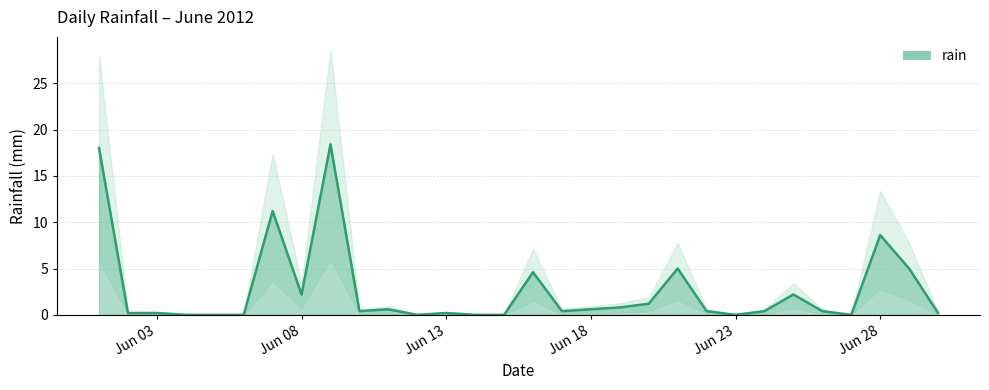

True or false: the data shows 2.9 at Jun 08.

False